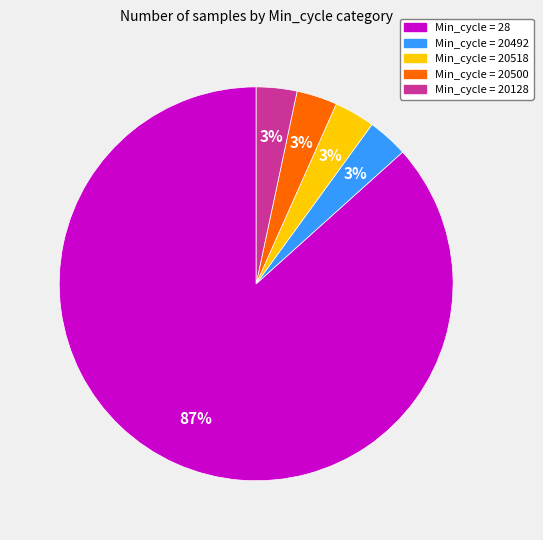

Is there any slice that represents more than half of the pie?

Yes